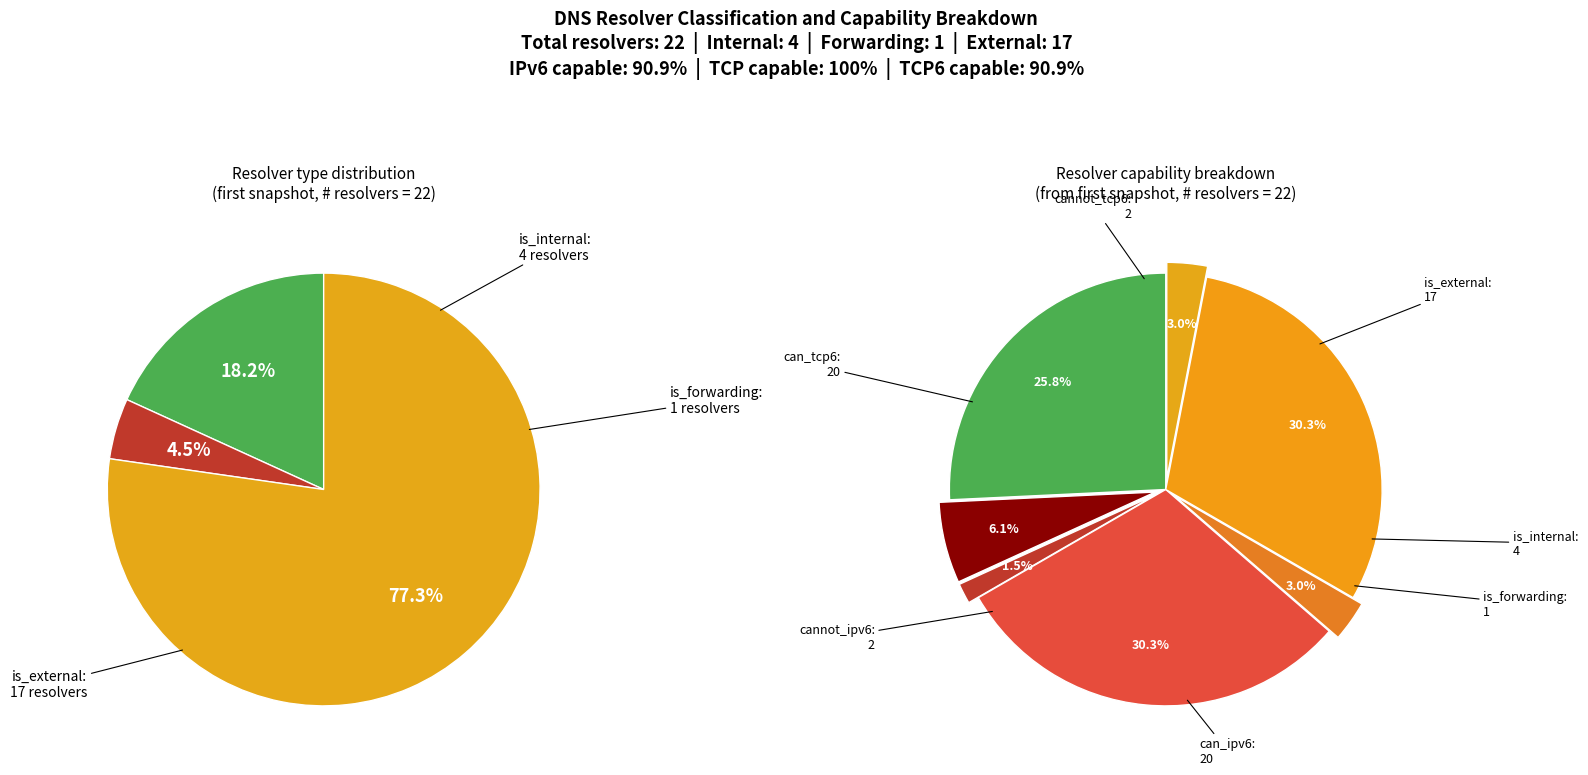

What is the smallest slice in the pie chart?

is_forwarding